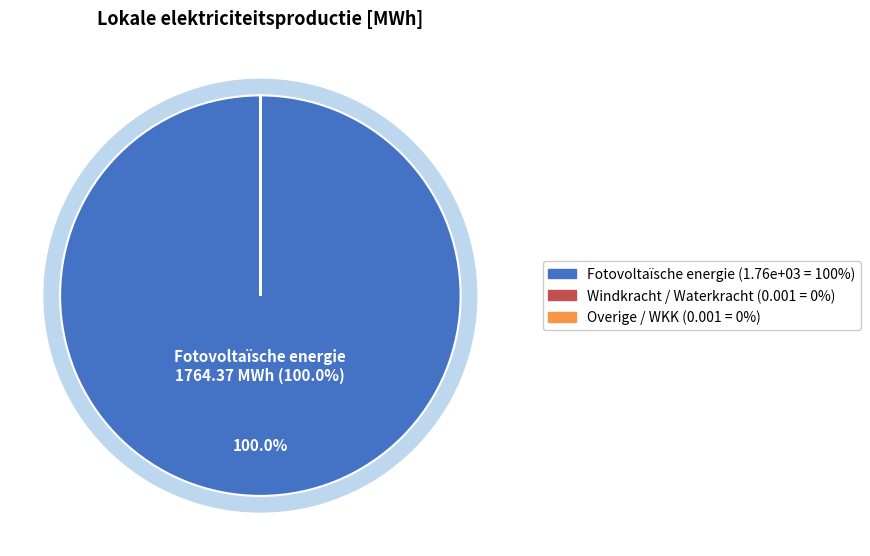

Rank the categories by value from highest to lowest.

Fotovoltaïsche energie, Windkracht / Waterkracht, Warmtekrachtkoppeling / Overige